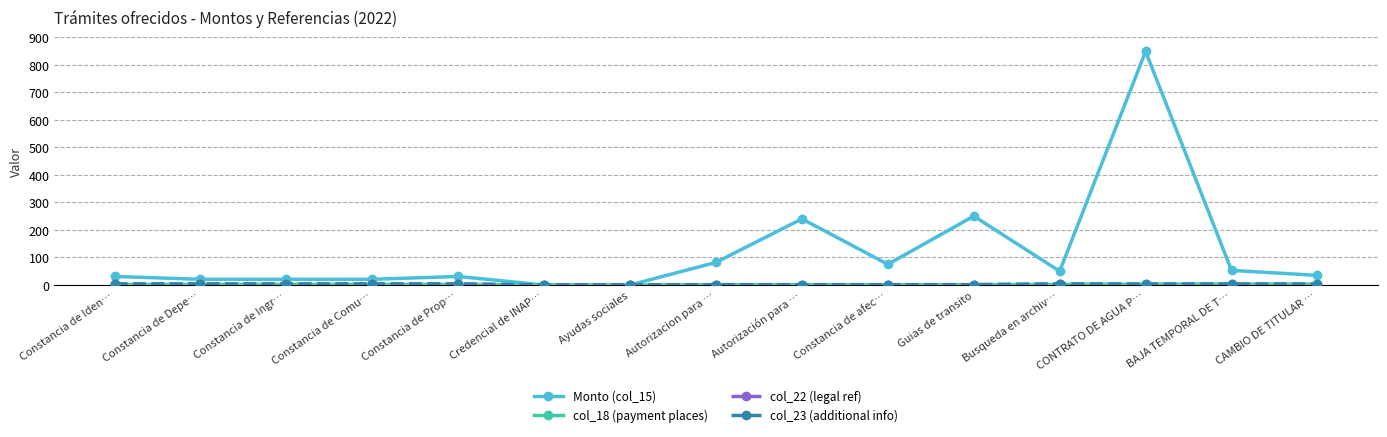

True or false: Monto (col_15) has a value of 30.9 at Constancia de Prop….

True